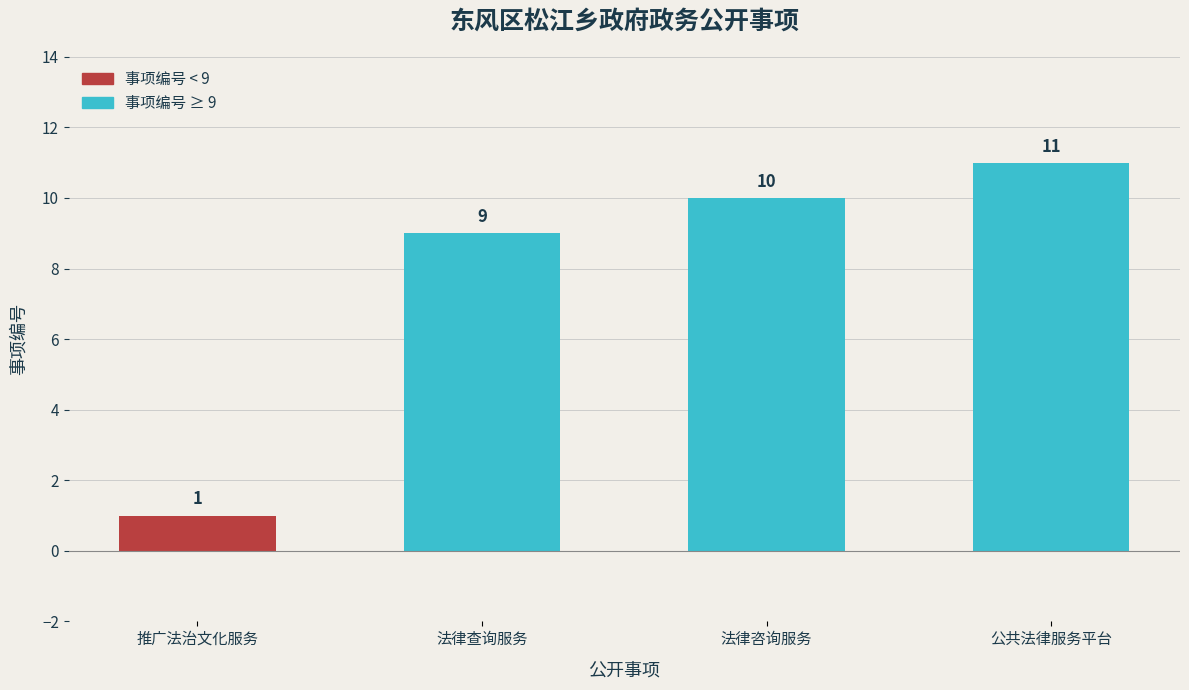

True or false: the data shows 16 at 法律咨询服务.

False